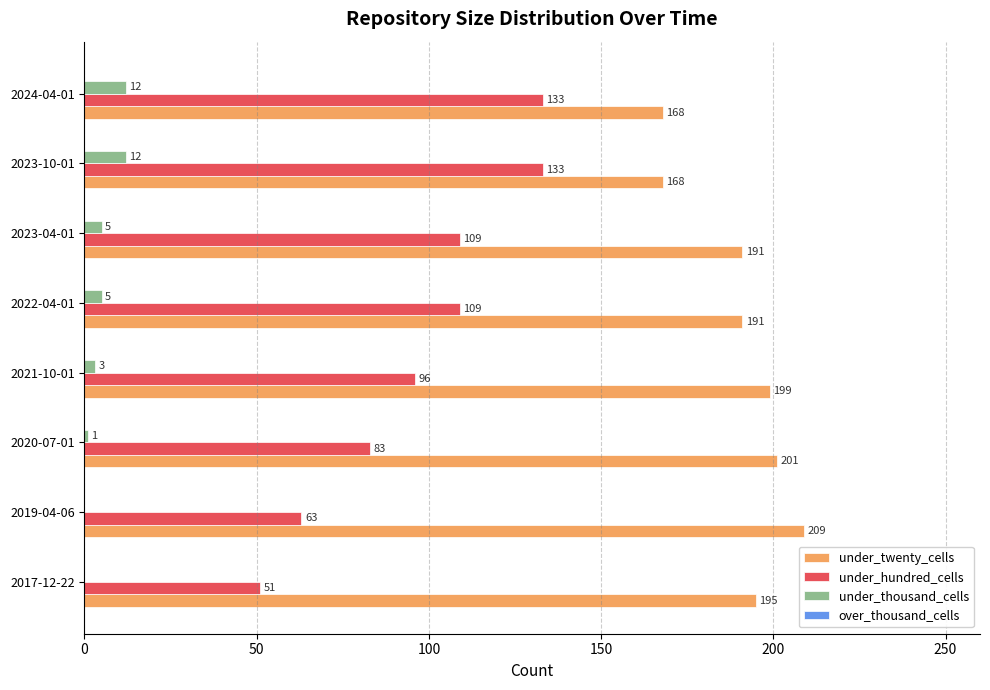

How many categories are shown in the chart?

8